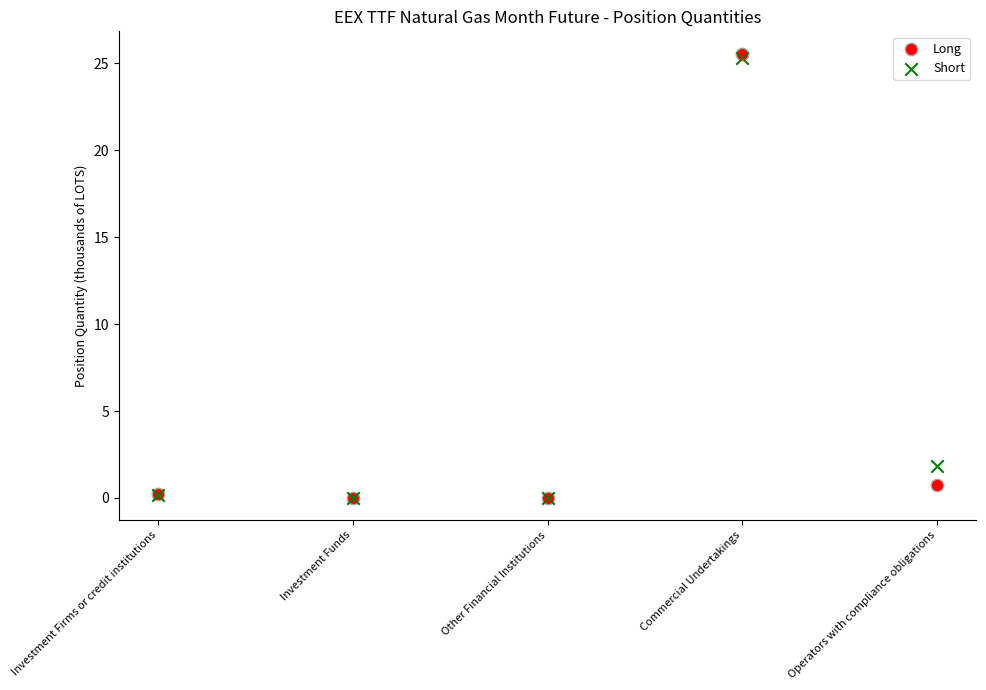

Across all series, what Y value is closest to 12?

1.8